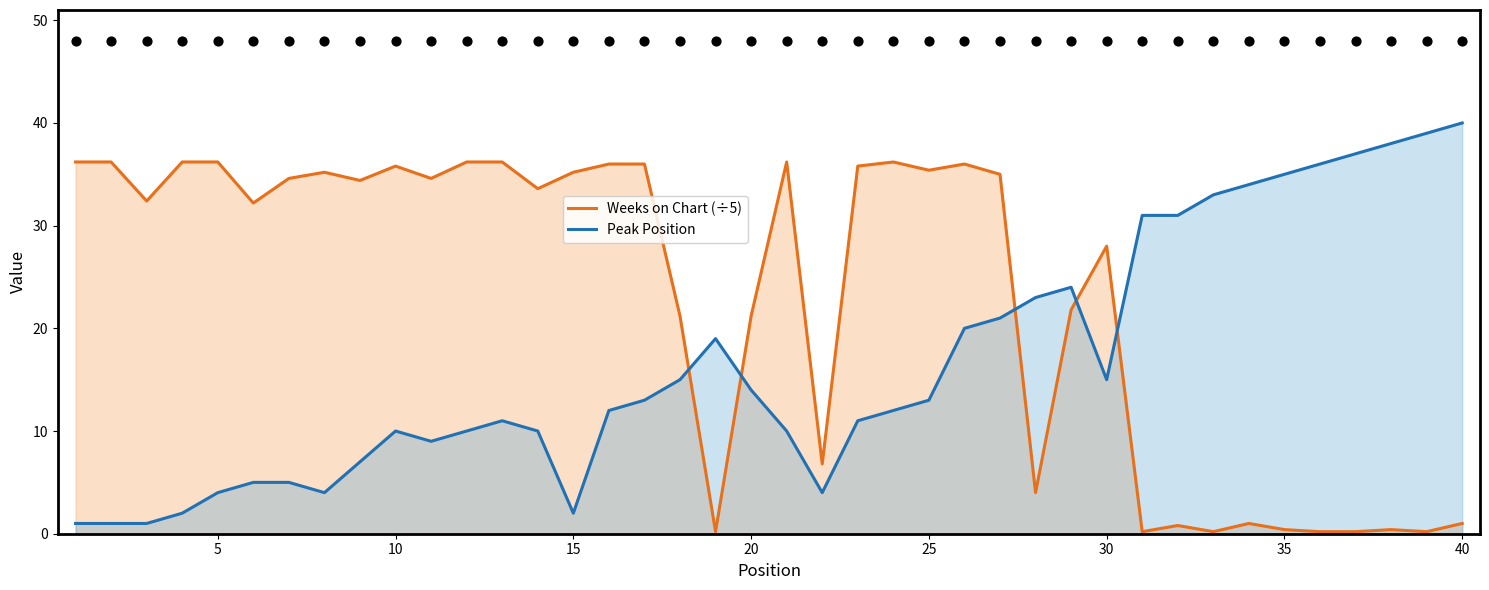

Which series ends up on top after the final intersection of Peak Position and Weeks on Chart (÷5)?

Peak Position